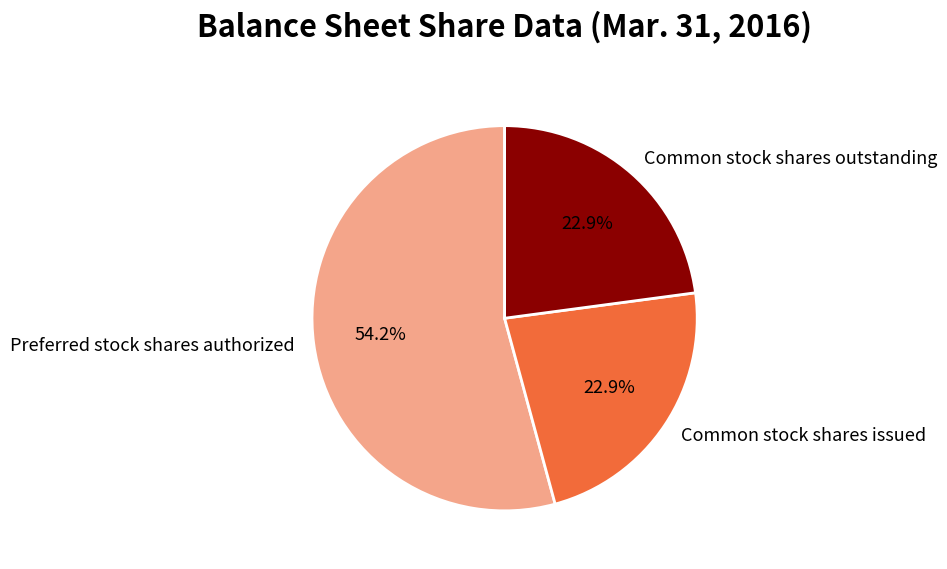

Is there any slice that represents more than half of the pie?

Yes